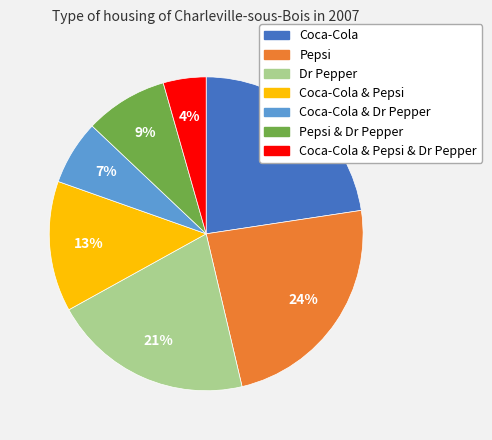

Is Pepsi the majority of the pie?

No